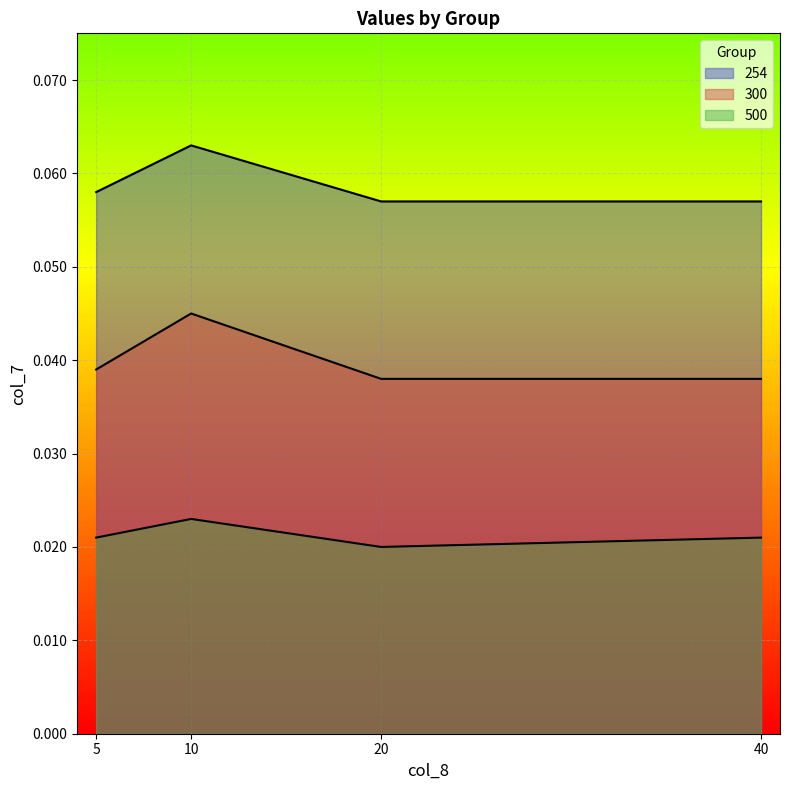

Which has a higher value, 40 or 20?

40